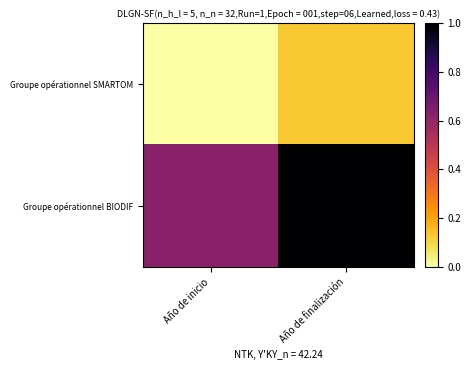

List the series in order of their overall mean, lowest first.

Groupe opérationnel SMARTOM, Groupe opérationnel BIODIF